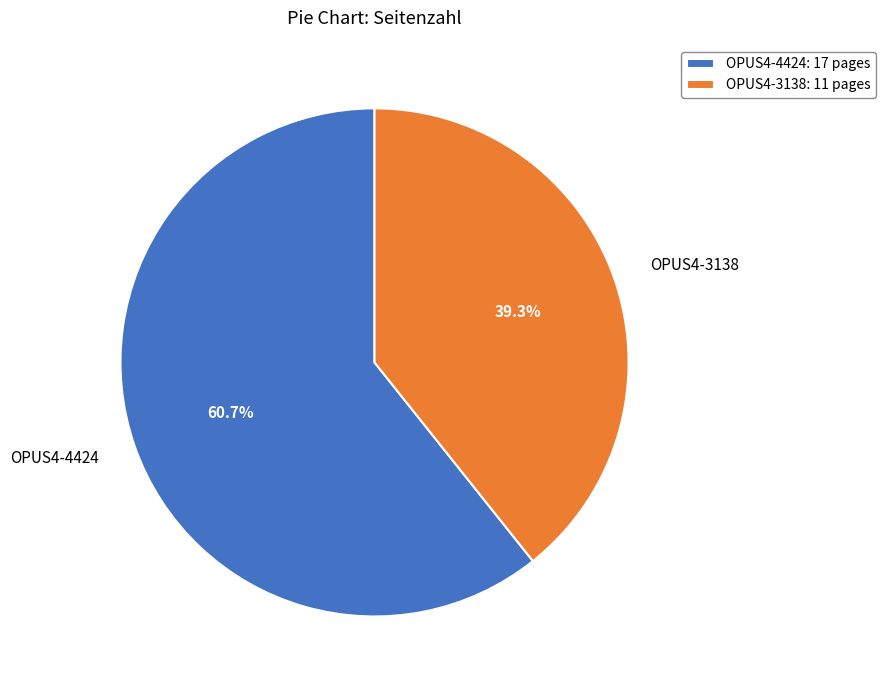

Rank the categories by value from highest to lowest.

OPUS4-4424, OPUS4-3138